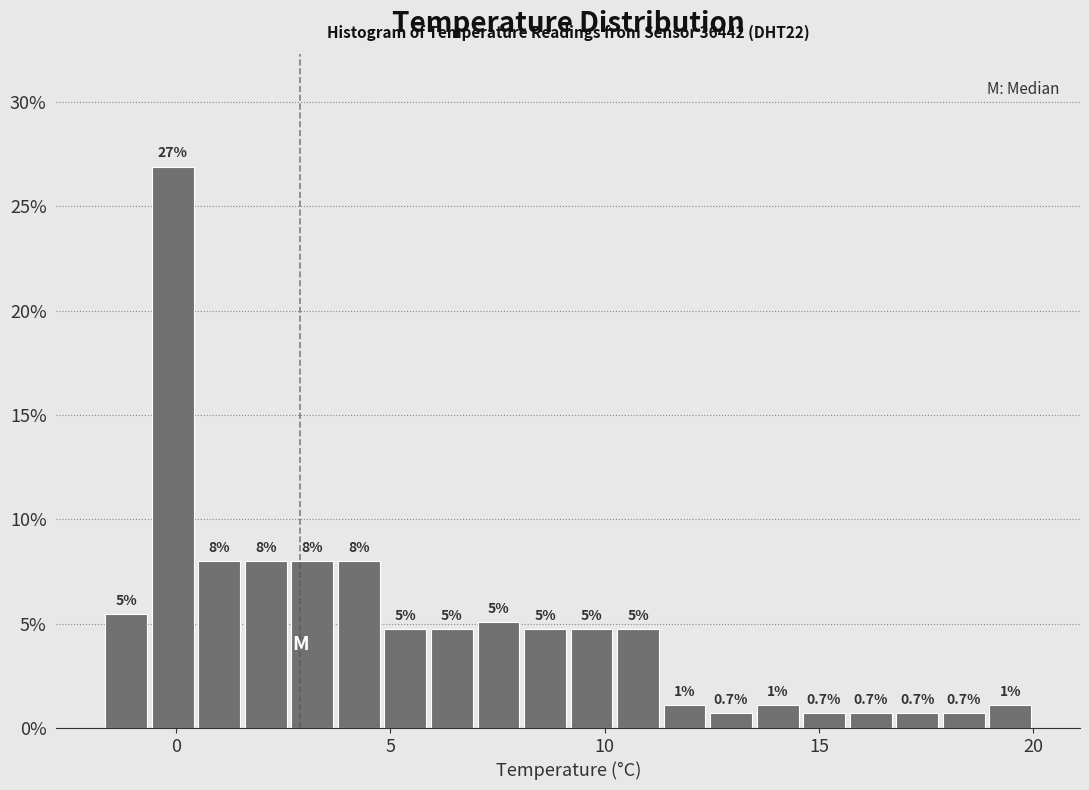

Read against the x-axis, roughly where is the centre of the tallest bar?

0.0